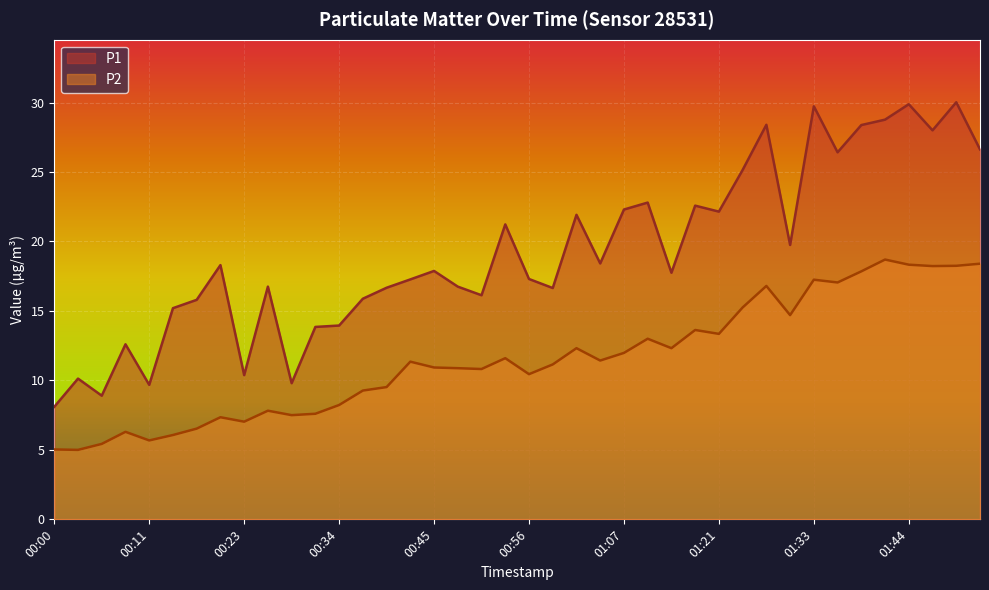

True or false: P2 has a value of 9.5 at 00:39.

True